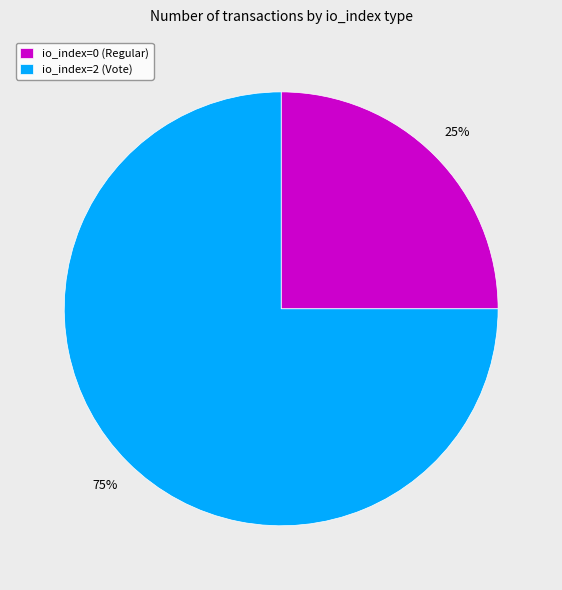

True or false: io_index=0 (Regular) accounts for 1% of the total.

False